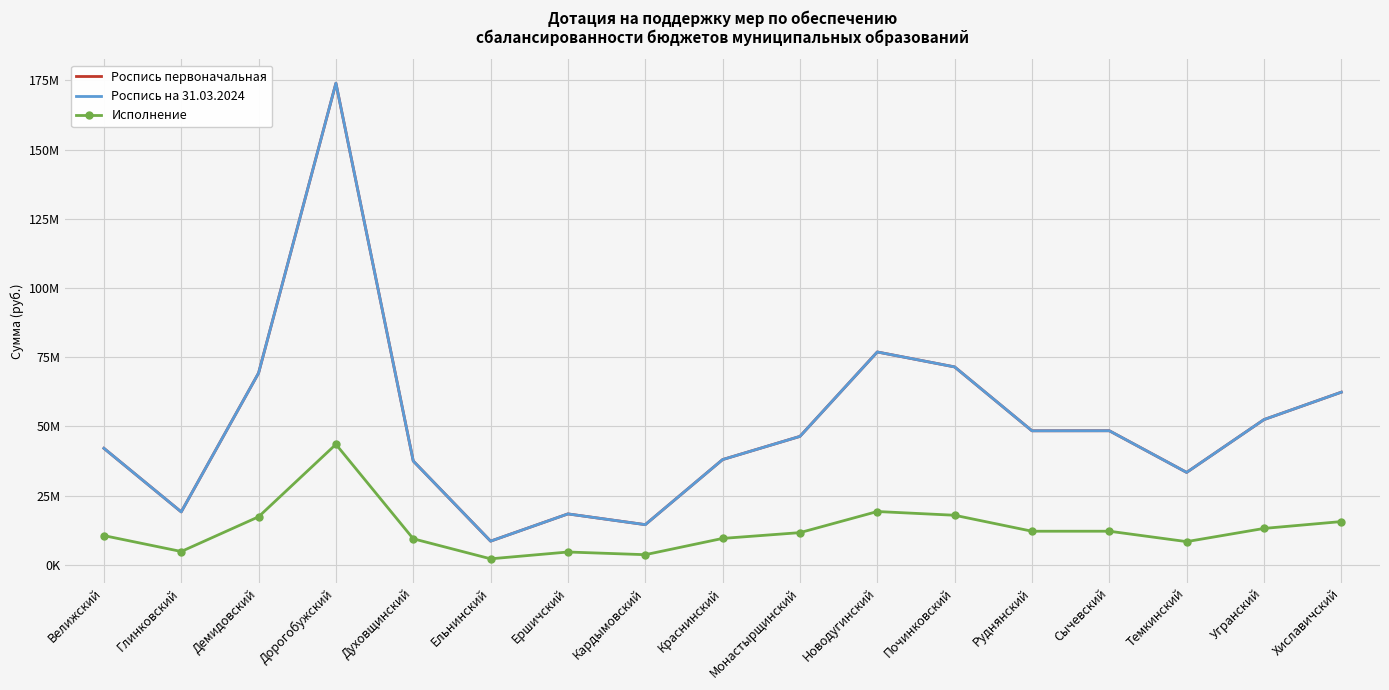

What are all the series names shown in the legend?

Роспись первоначальная, Роспись на 31.03.2024, Исполнение